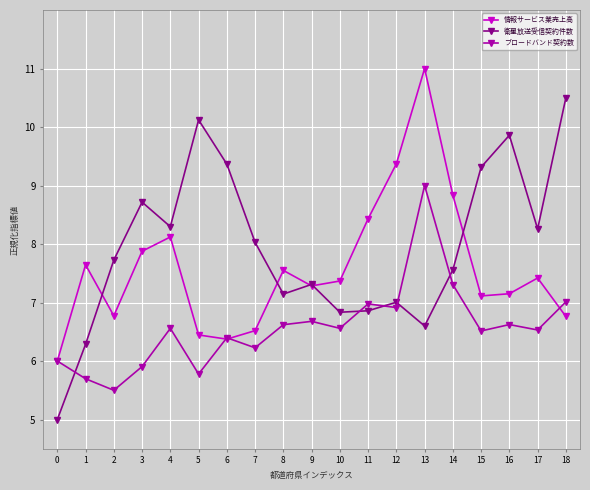

How many interior local valleys does the 衛星放送受信契約件数 series have?

5